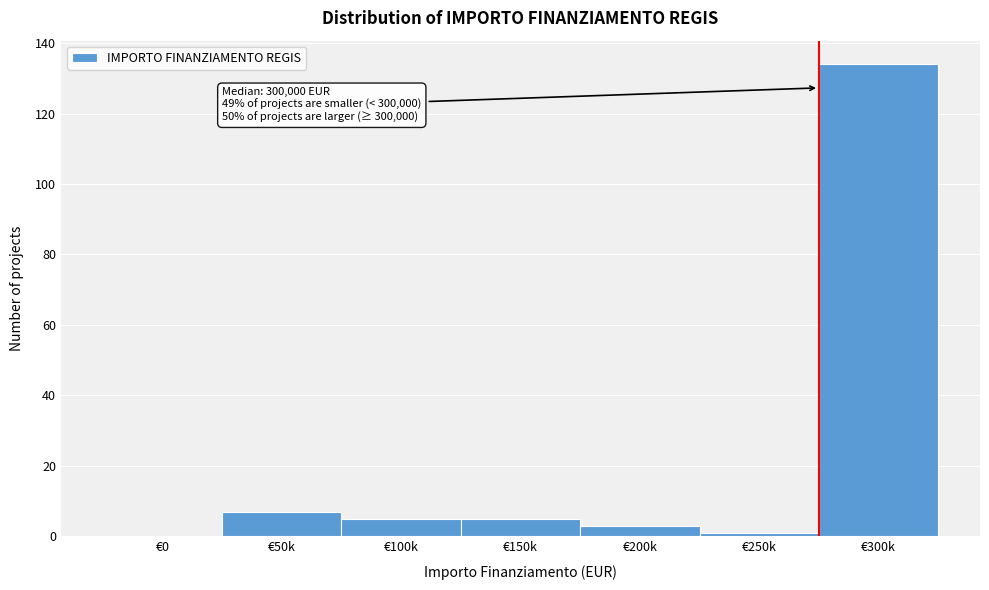

Reading left to right, extract all data points from this chart.

€0=0	€50k=7	€100k=5	€150k=5	€200k=3	€250k=1	€300k=134